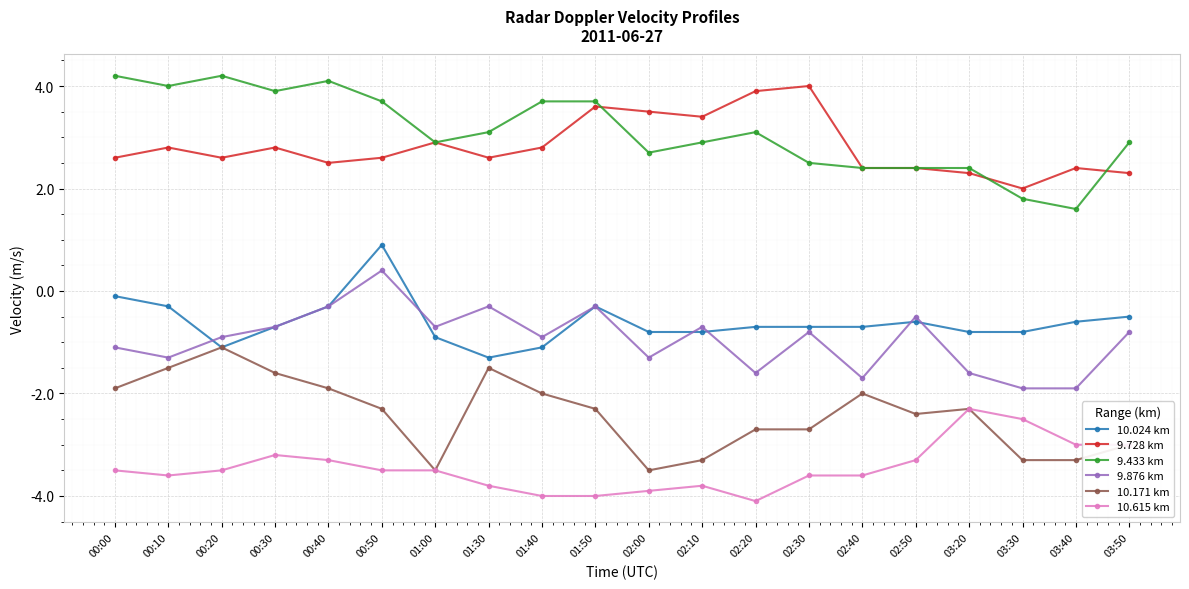

What is the maximum value for 9.728 km?

4.0